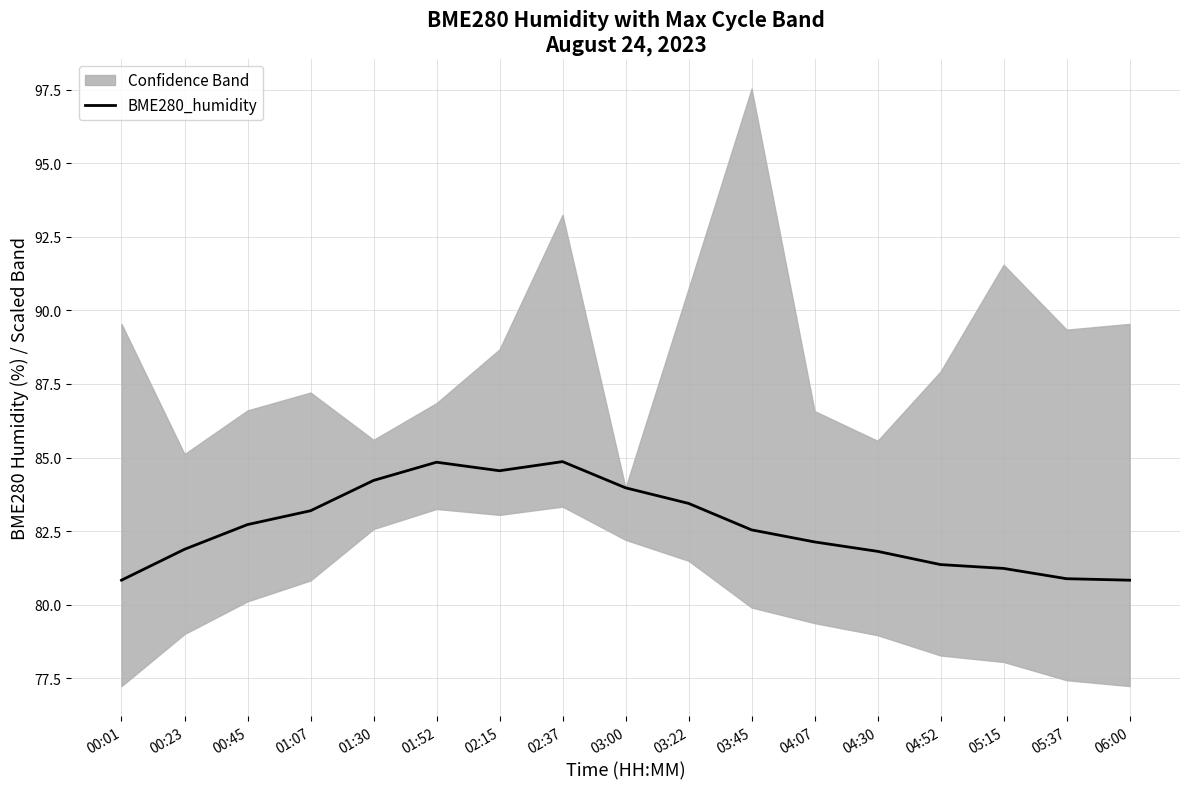

True or false: the data shows 118.0 at 00:45.

False